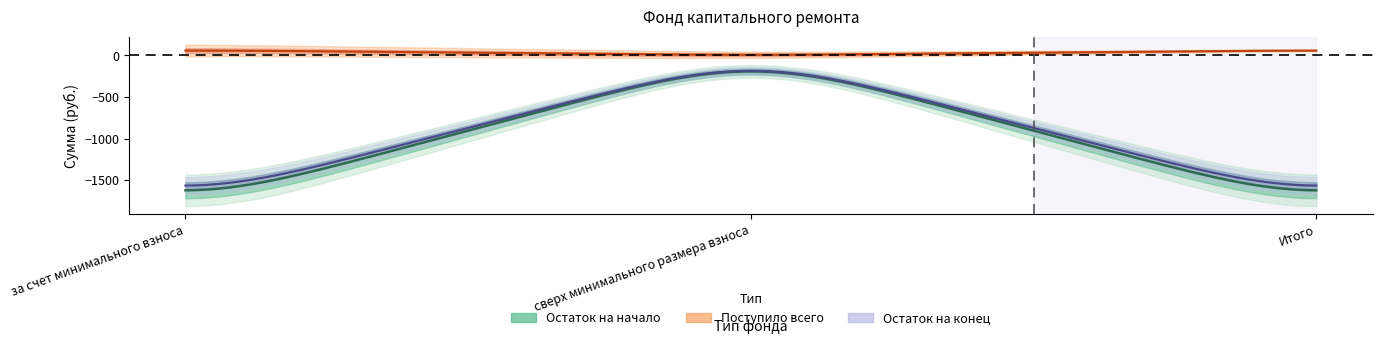

Which series changed the most between за счет минимального взноса and Итого?

Остаток на начало